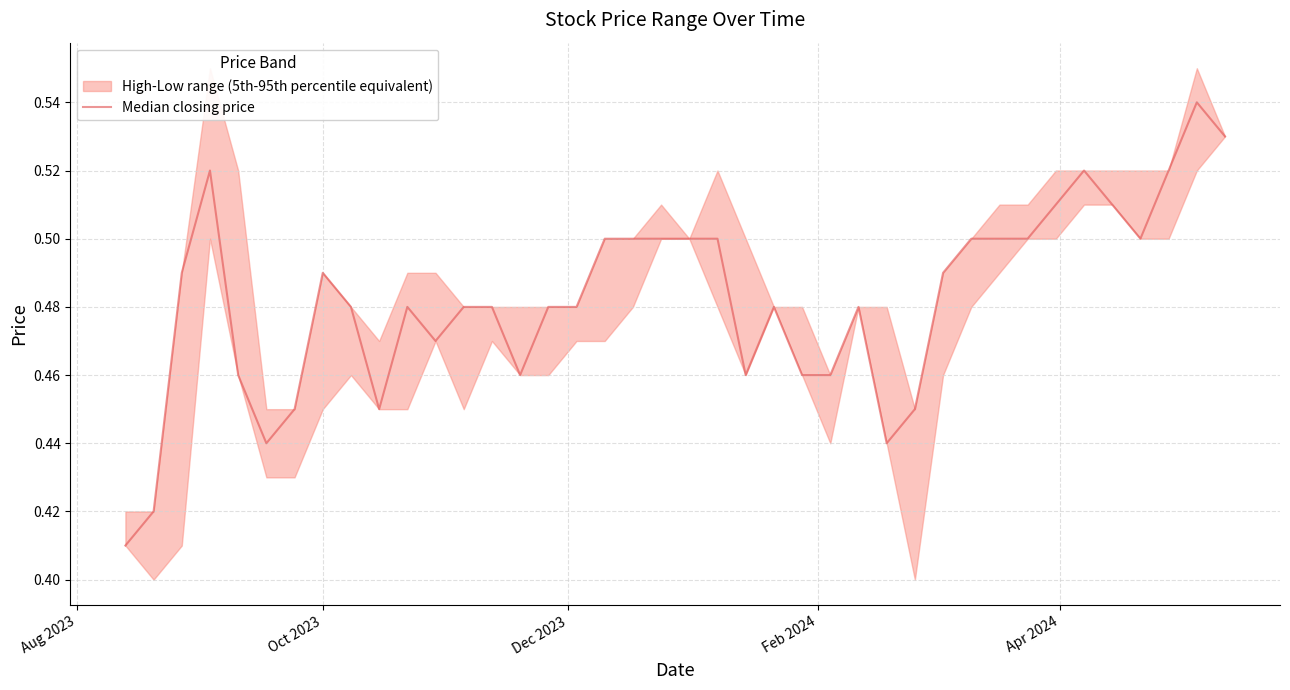

The value at 35 is 0.7. True or false?

False